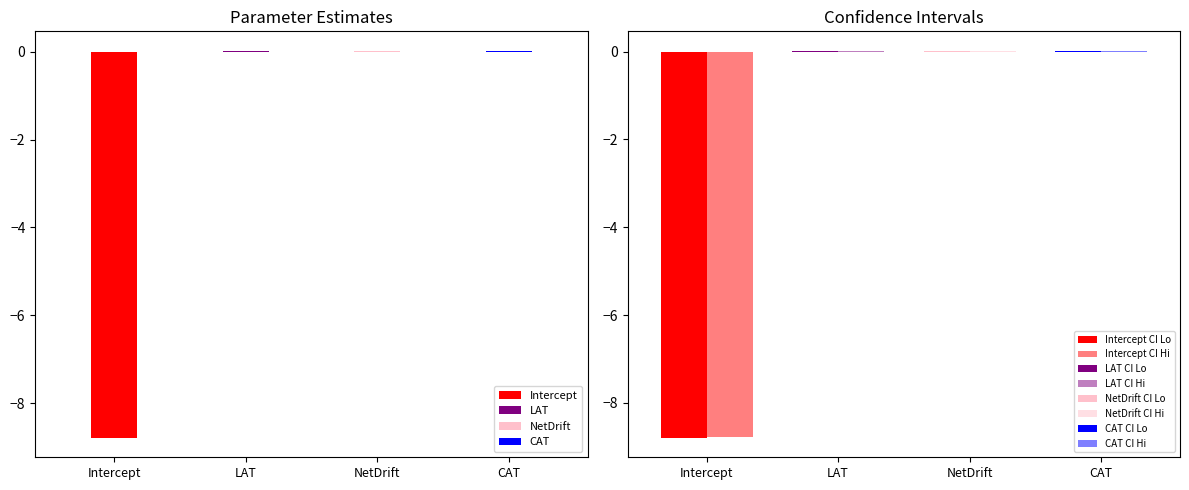

What is the label of the 4th bar from the right?

Intercept